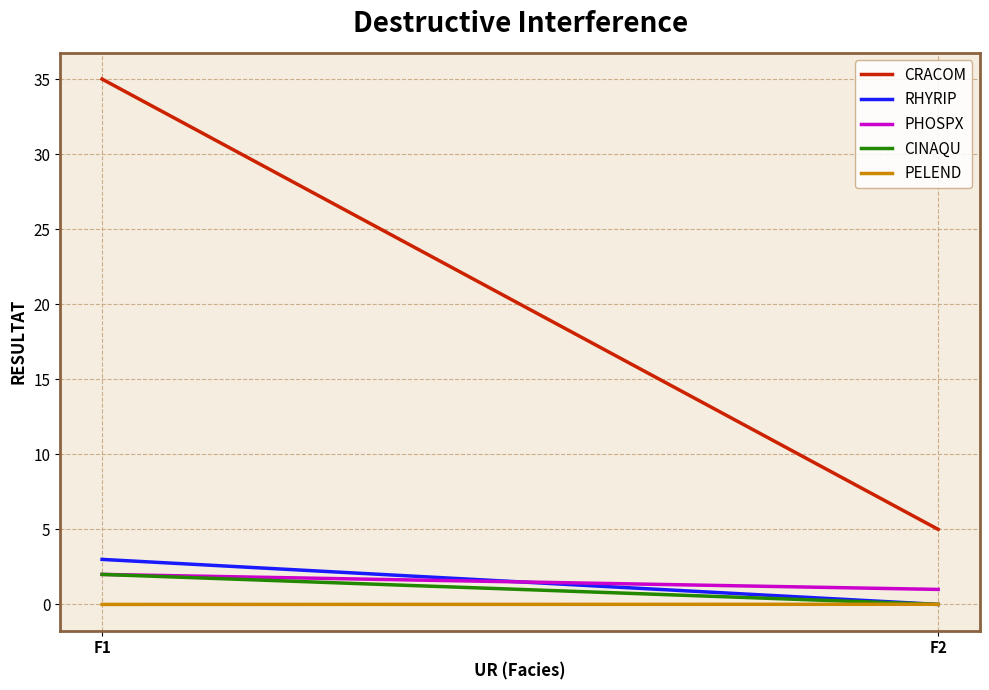

True or false: PHOSPX and PELEND cross at least once.

False